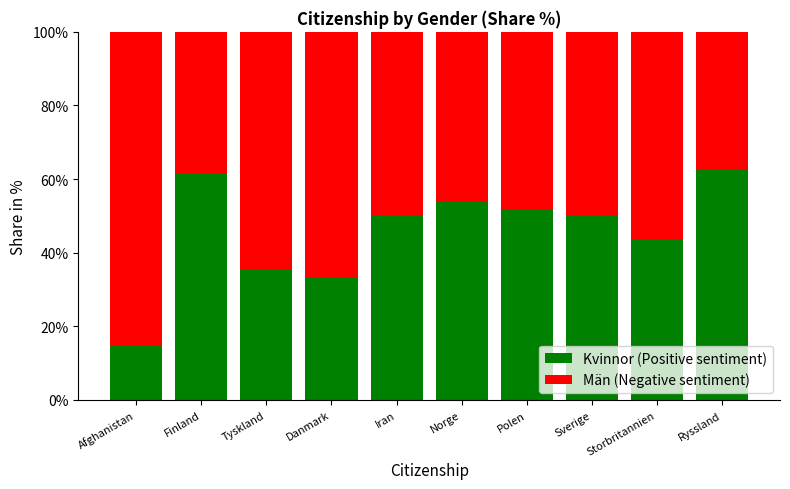

What is the total value across all series at Sverige?

100.0